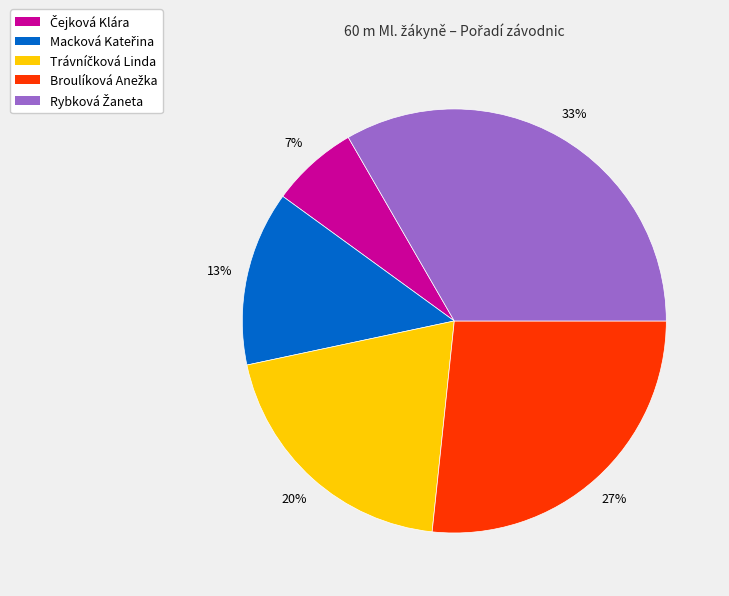

To the nearest percent, what is the average slice percentage?

20%